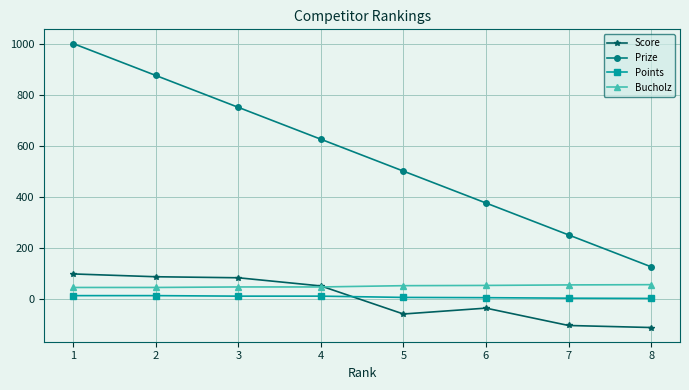

Rank the series at 7 from highest to lowest value.

Prize, Bucholz, Points, Score